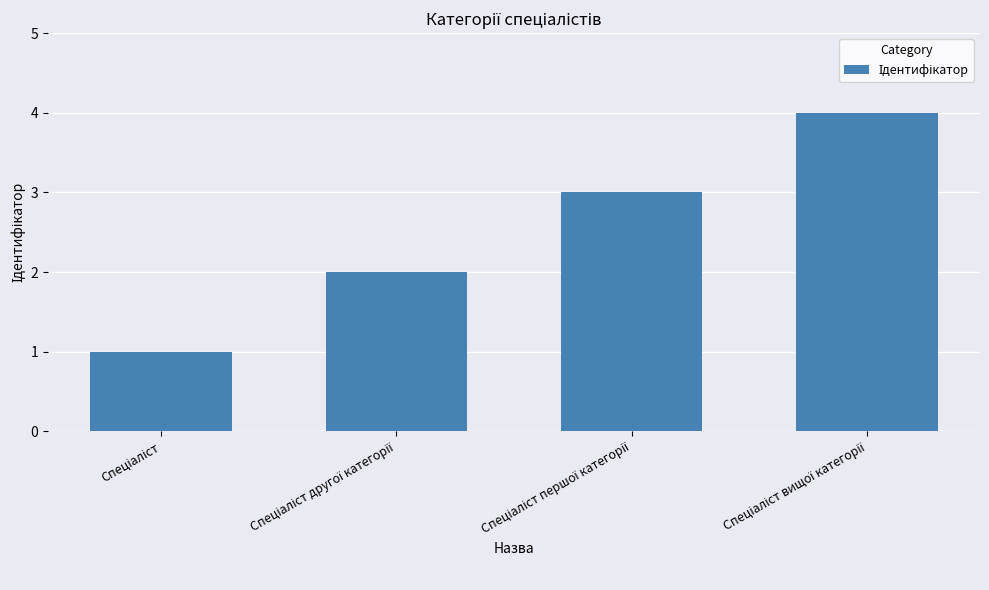

Are the bars horizontal?

No